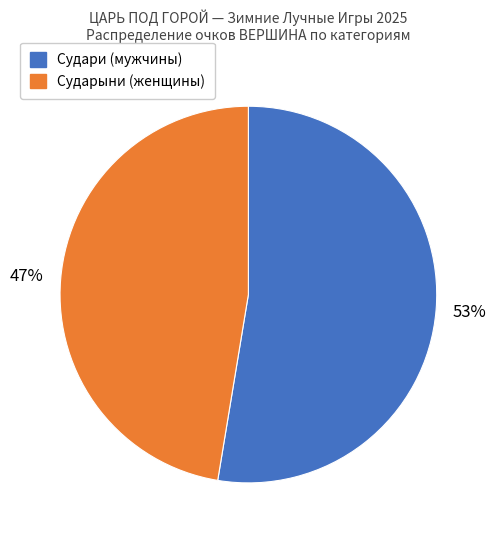

Does any single category account for the majority?

Yes